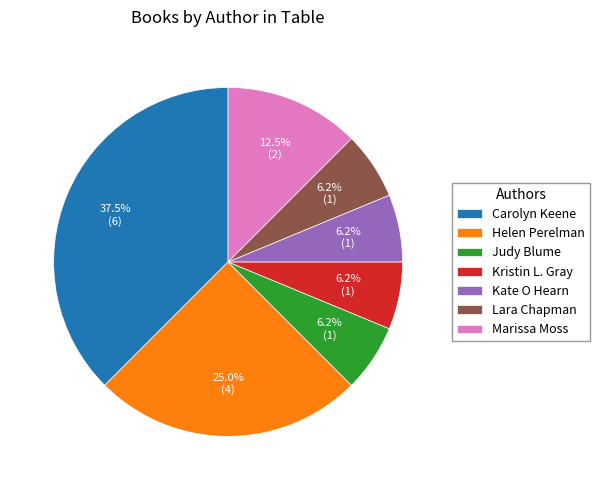

Which category has the biggest portion of the pie?

Carolyn Keene